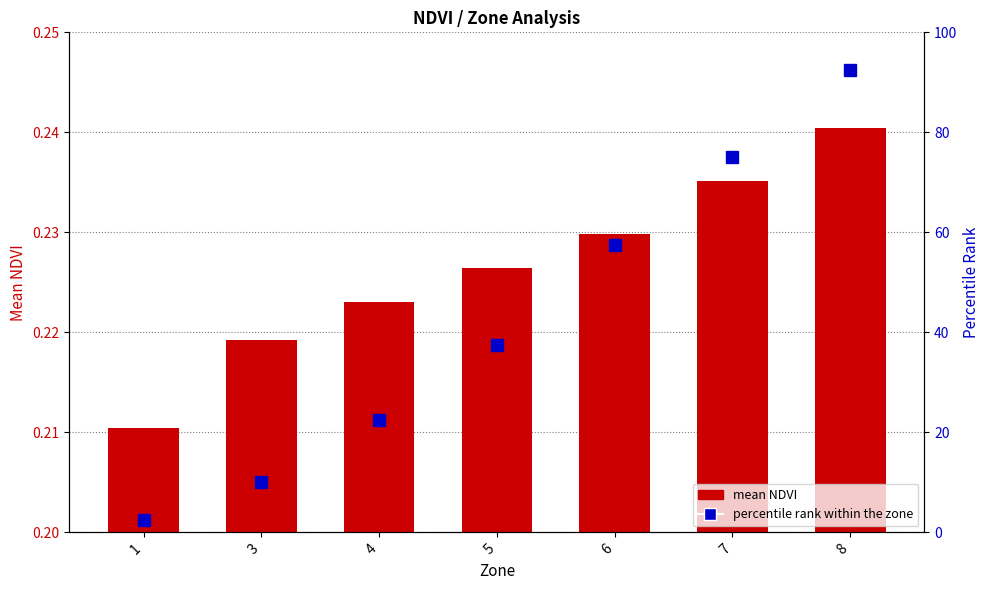

Where is percentile rank nearest to the value 47?

5